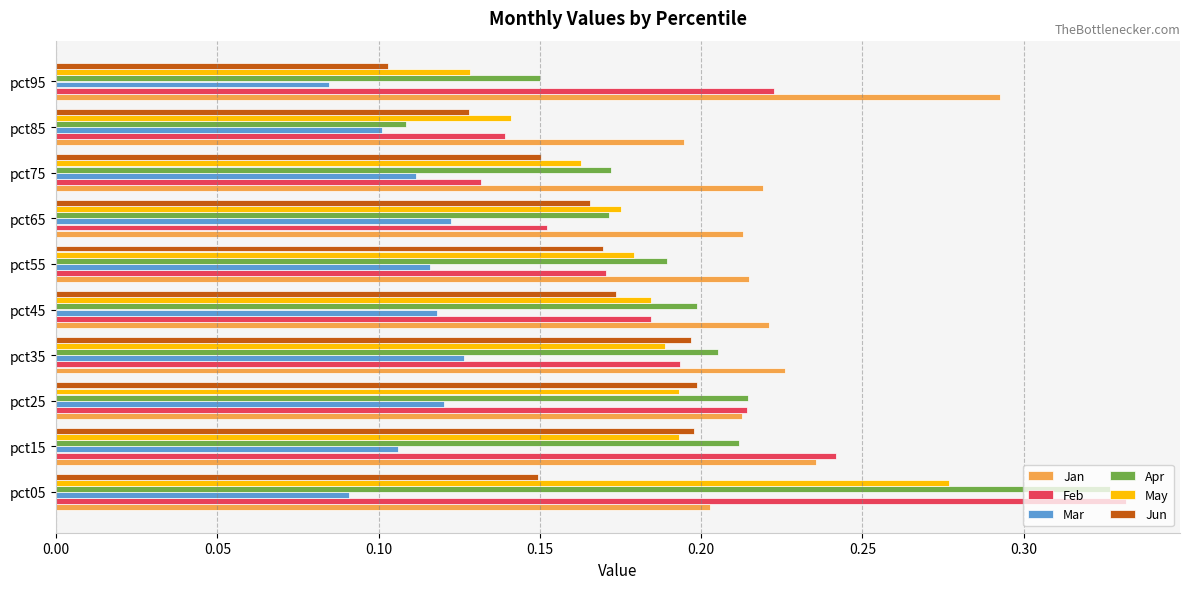

List the series in order of their peak value, highest first.

Feb, Apr, Jan, May, Jun, Mar